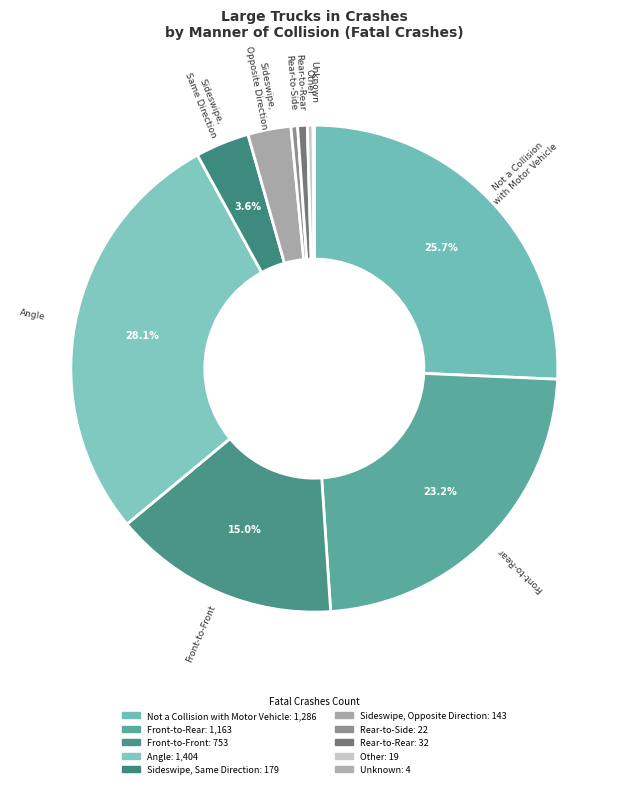

What percentage do Rear-to-Rear and Unknown together represent?

0.7%